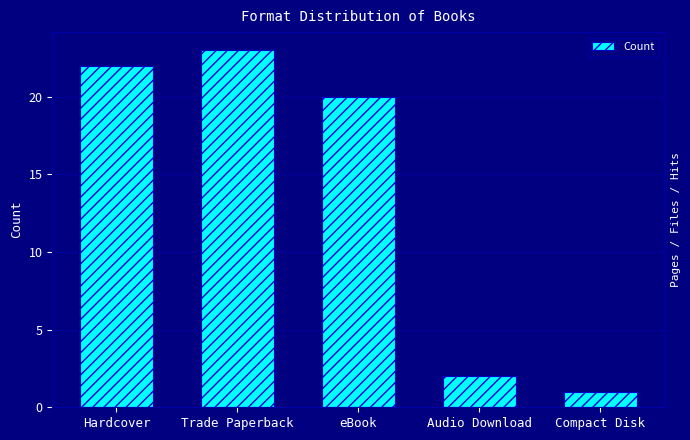

Count the number of data series in this chart.

1